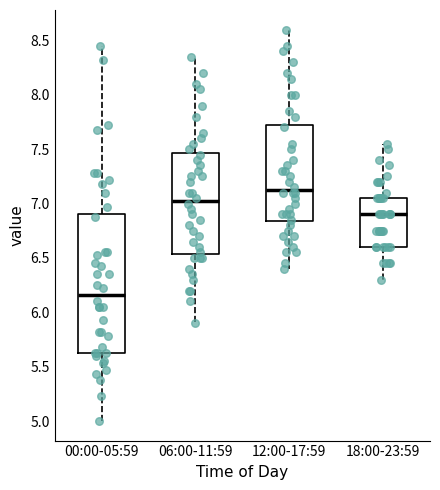

Reading left to right, transcribe this box plot: for each box, give where its median line is, the range the box spans, and where its two whiskers end, as read against the y-axis. The values are not printed on the chart, so give them approximately, as read against the axis.

00:00-05:59: median 6.15, box 5.65 to 6.90, whiskers 5.00 to 8.45
06:00-11:59: median 7.05, box 6.55 to 7.45, whiskers 5.90 to 8.35
12:00-17:59: median 7.15, box 6.85 to 7.75, whiskers 6.40 to 8.60
18:00-23:59: median 6.90, box 6.60 to 7.05, whiskers 6.30 to 7.55